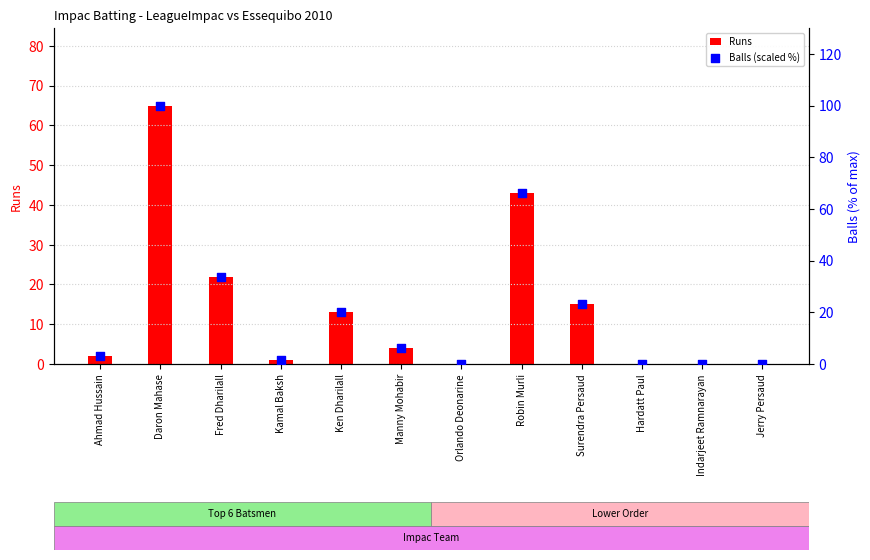

Is the value of Balls (scaled %) at Ken Dharilall greater than the value of Runs at Orlando Deonarine?

Yes